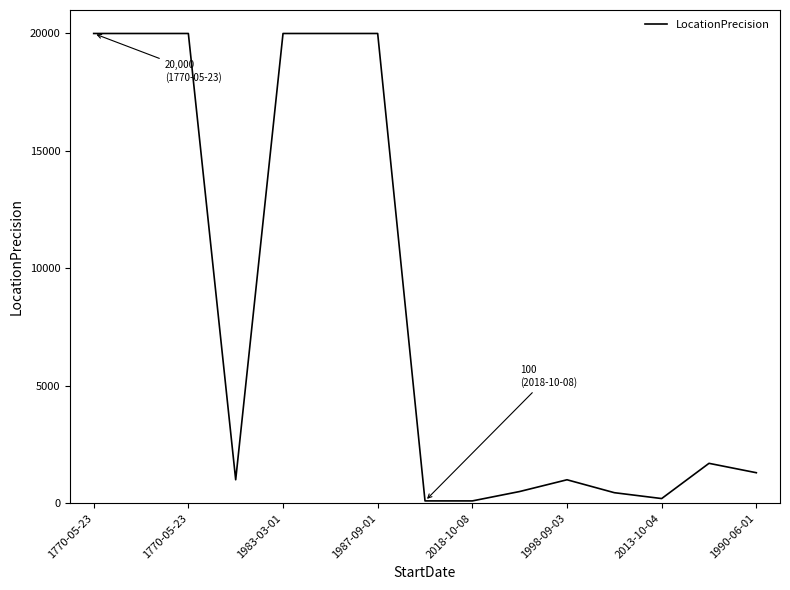

What is the greatest value displayed?

20000